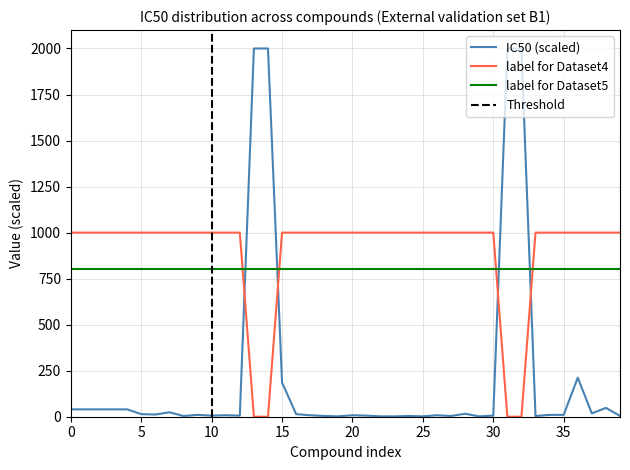

Is the value of IC50 (scaled) at 5 greater than the value of label for Dataset5 at 5?

No